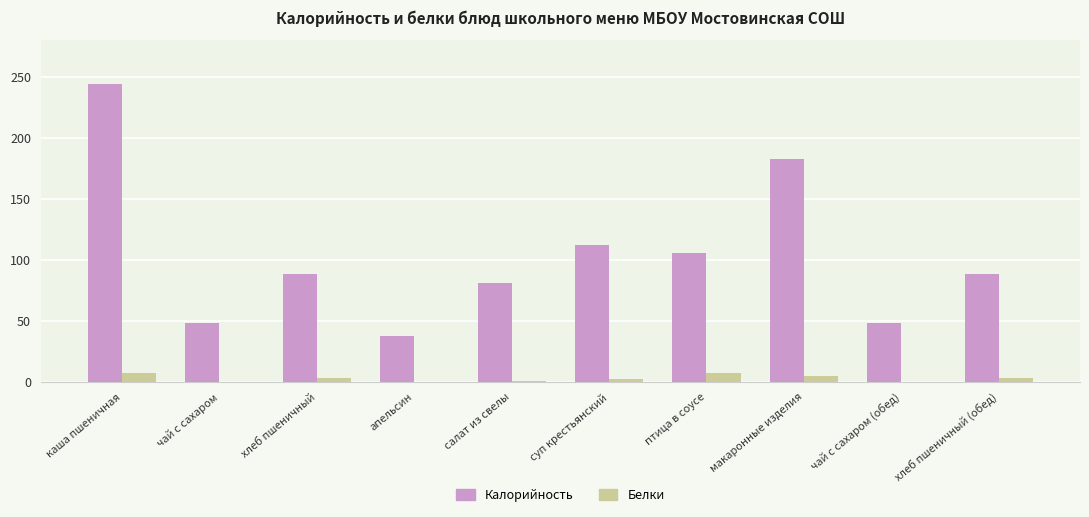

What is the total value across all series at макаронные изделия?

187.7